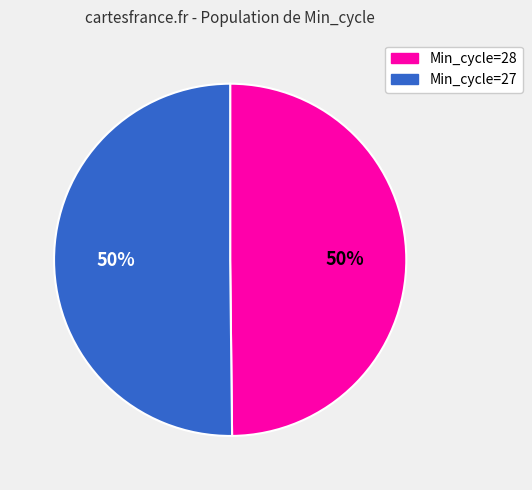

To the nearest percent, what percentage of the pie is Min_cycle=28?

50%